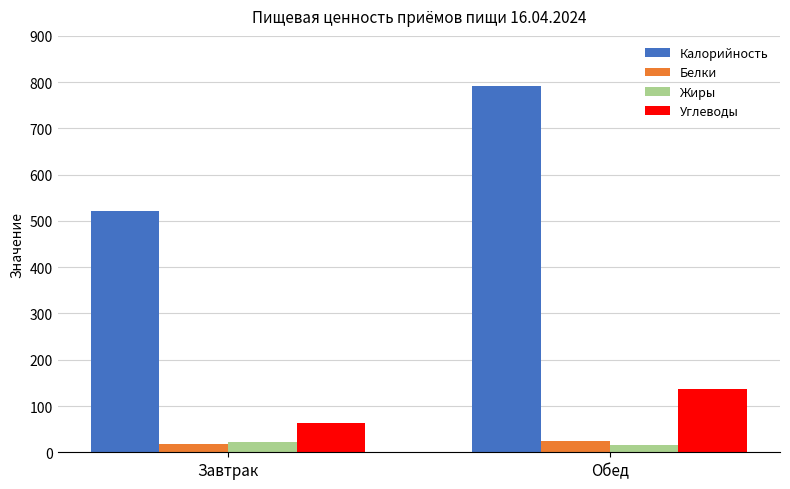

What is the sum of the Жиры values at Завтрак and Обед?

37.9